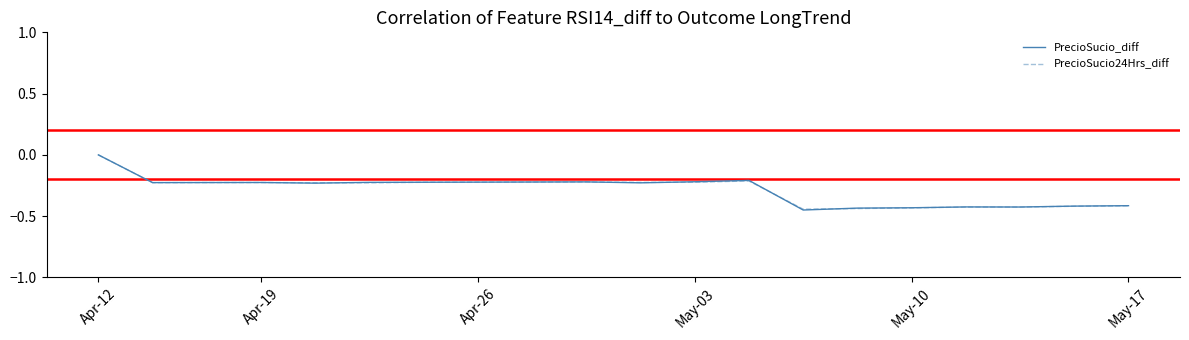

Count the number of data series in this chart.

2